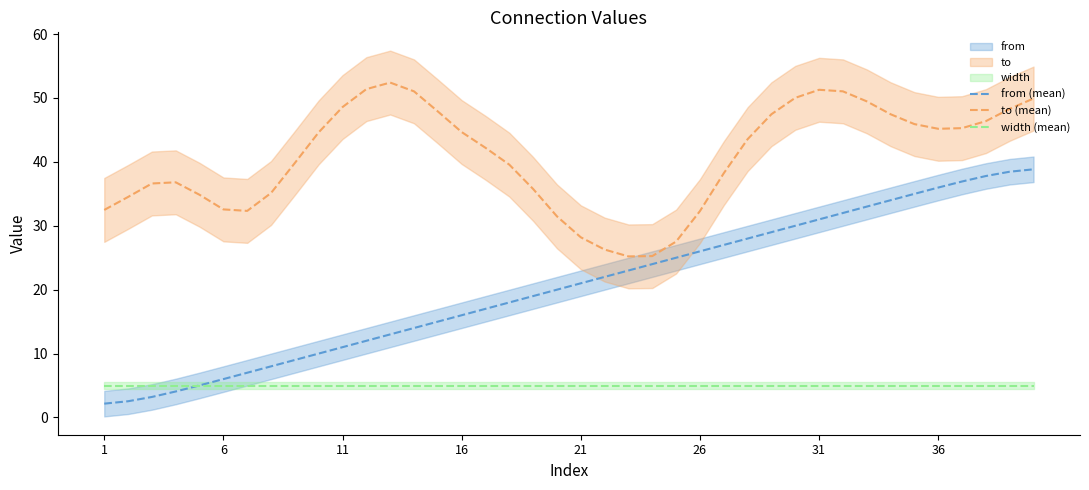

At which label does width (mean) reach its minimum?

1